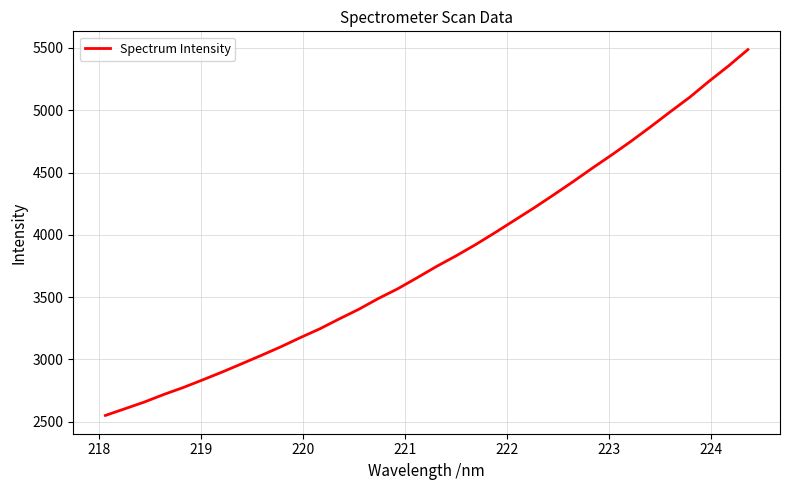

What is the maximum value shown in the chart?

5486.3